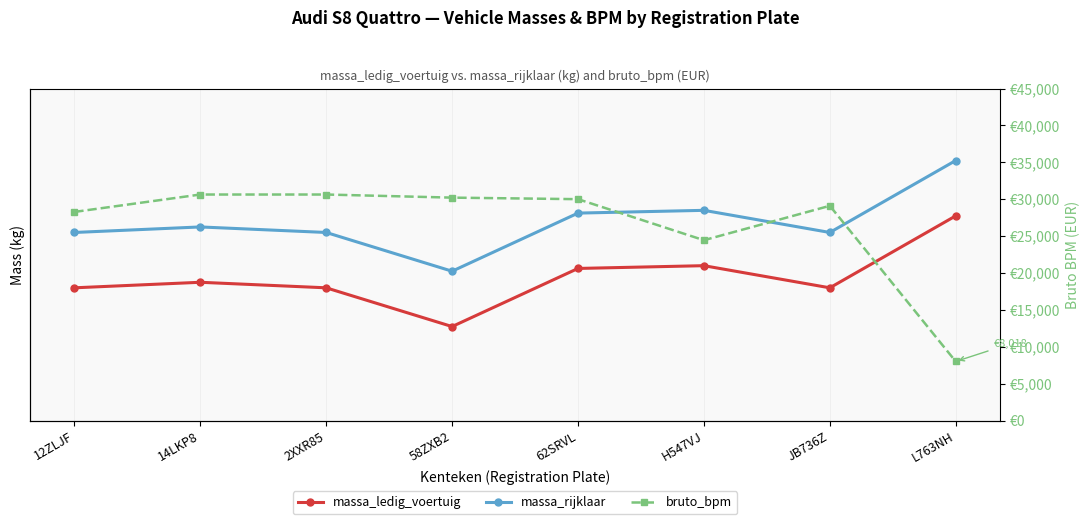

Which series has the largest range (max minus min)?

bruto_bpm